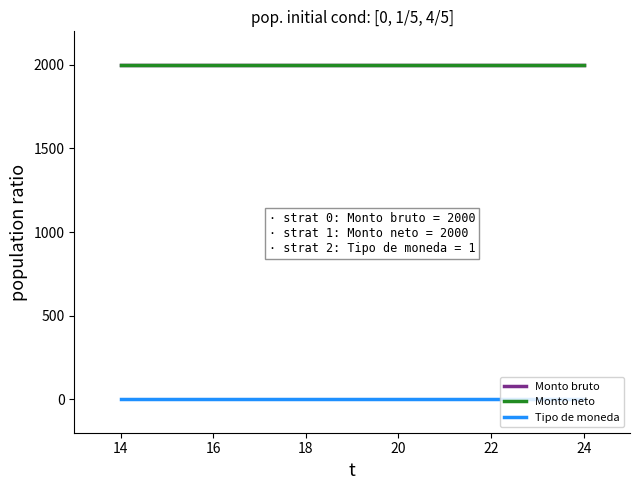

Does the chart have visible grid lines?

No